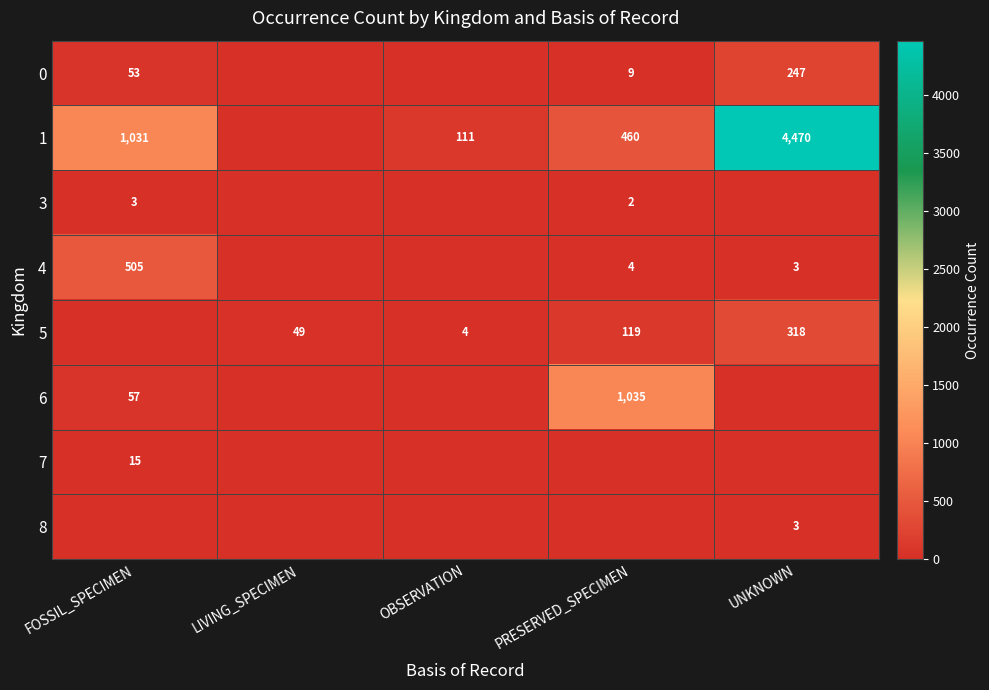

The 4 series shows 4 at PRESERVED_SPECIMEN. True or false?

True